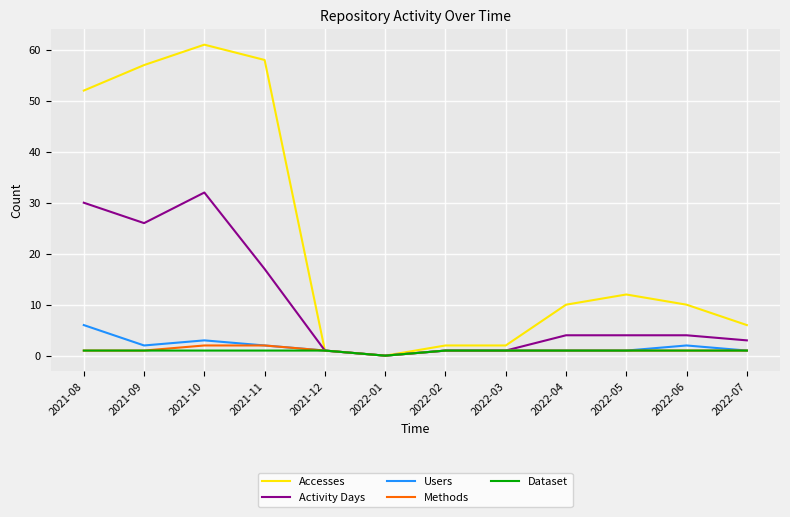

What position from the right is 2021-11?

9